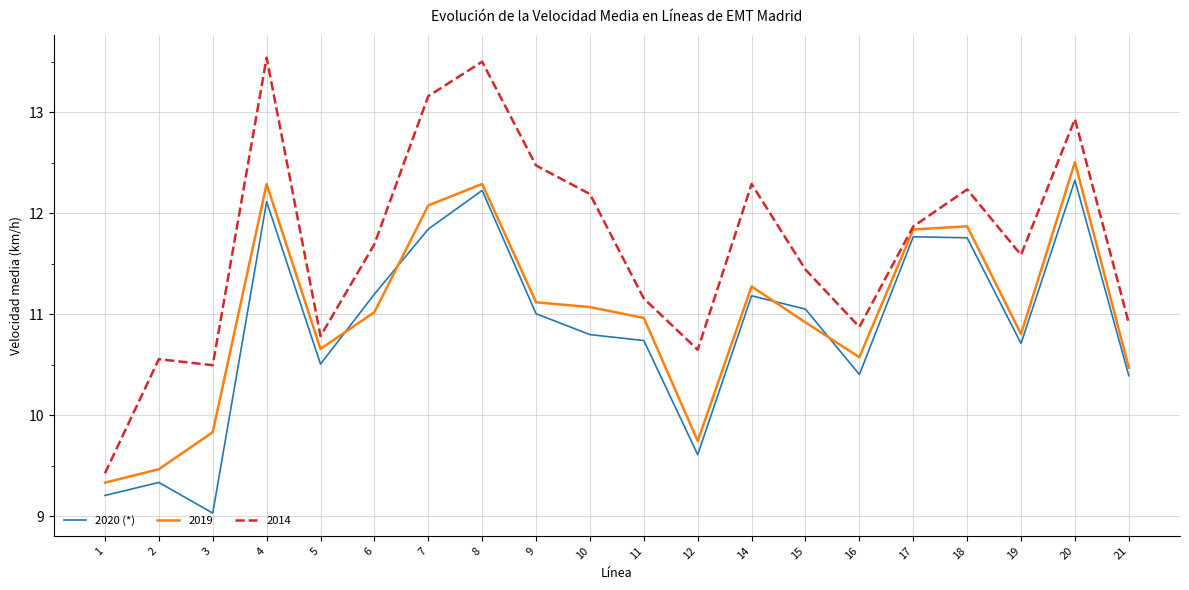

What is the maximum value shown in the chart?

13.5